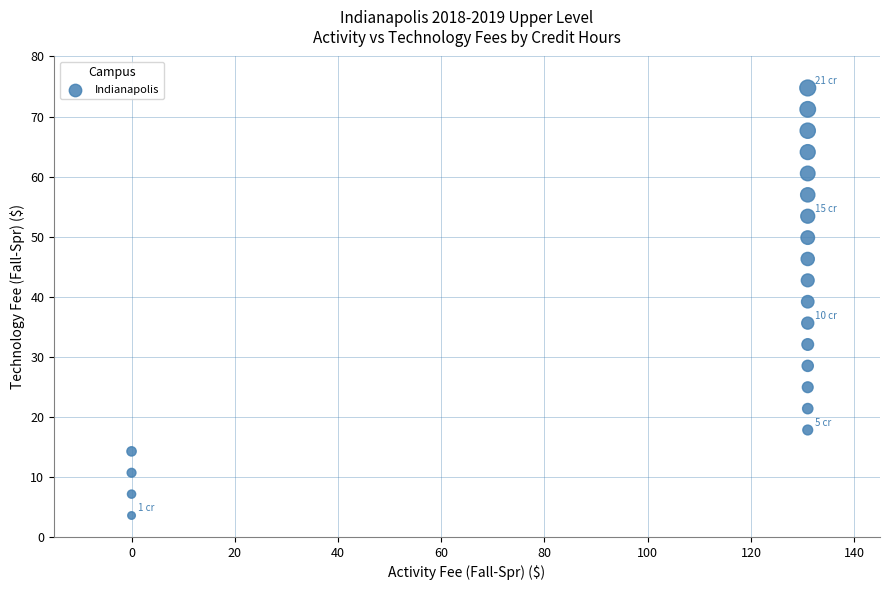

What is the range of X values (max minus min)?

131.0